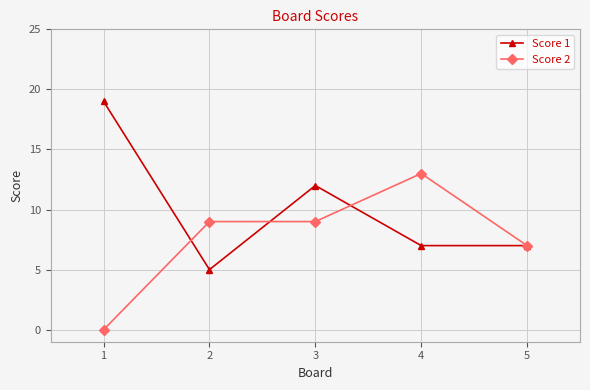

How many lines are shown in the chart?

2